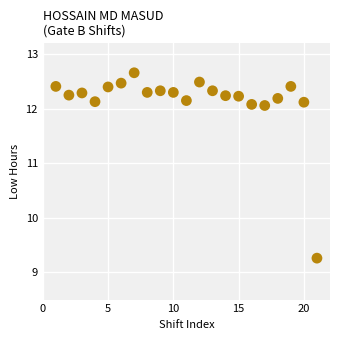

What Y value in the scatter plot is closest to 10?

9.3